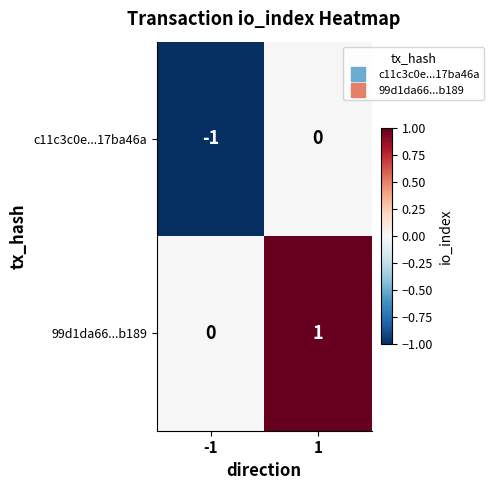

At which category is the sum across all series the highest?

1